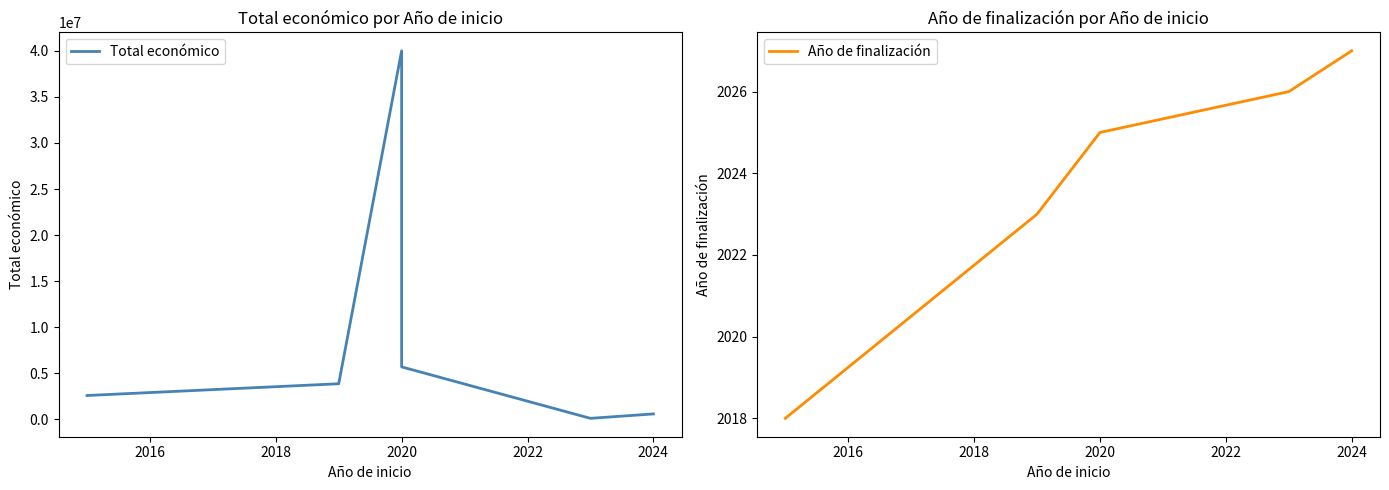

Reading left to right, transcribe all the data shown in this chart.

Total económico: 2598760	3873244	40000000	5703693	120000	600000
Año de finalización: 2018	2023	2025	2025	2026	2027